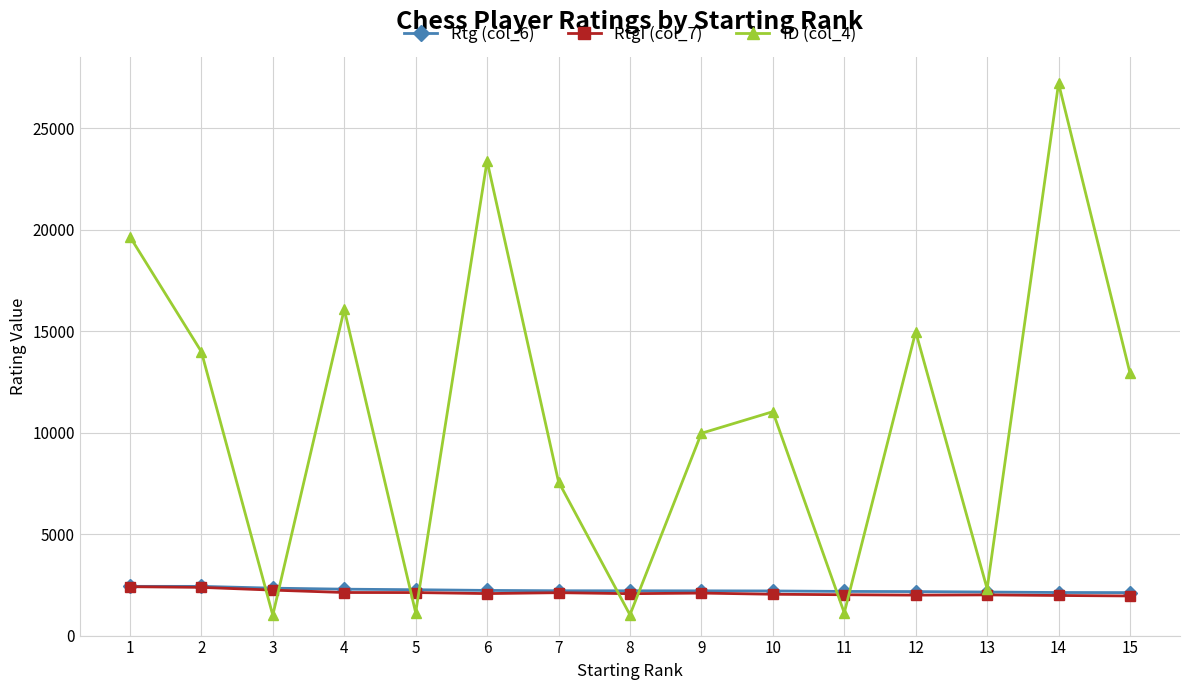

What is the difference between the maximum and second lowest values in the ID (col_4) series?

26189